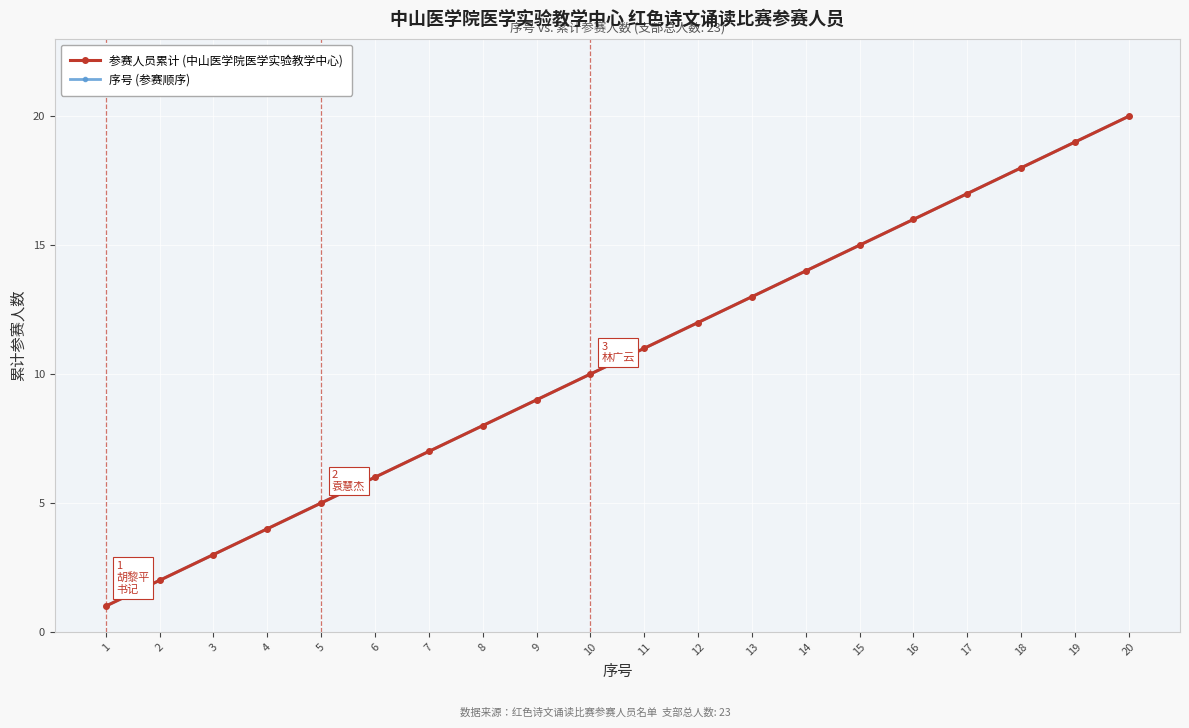

Does the chart have visible grid lines?

Yes